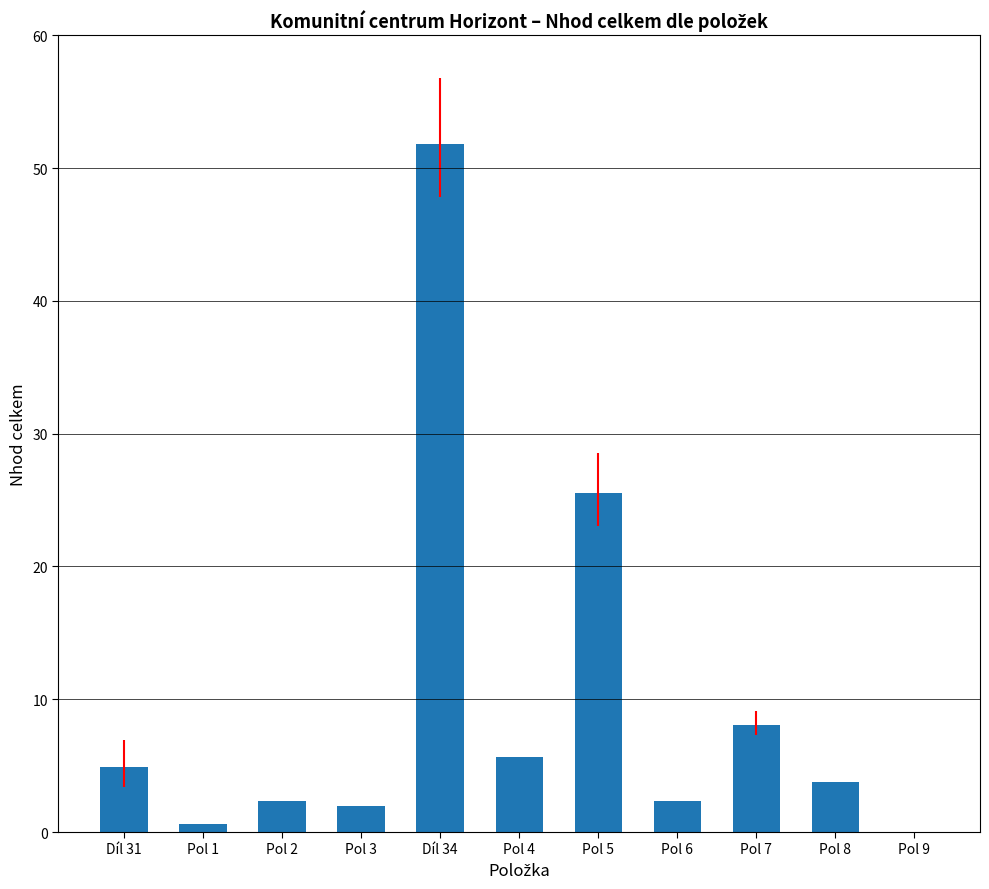

What is the sum of all values?

107.1